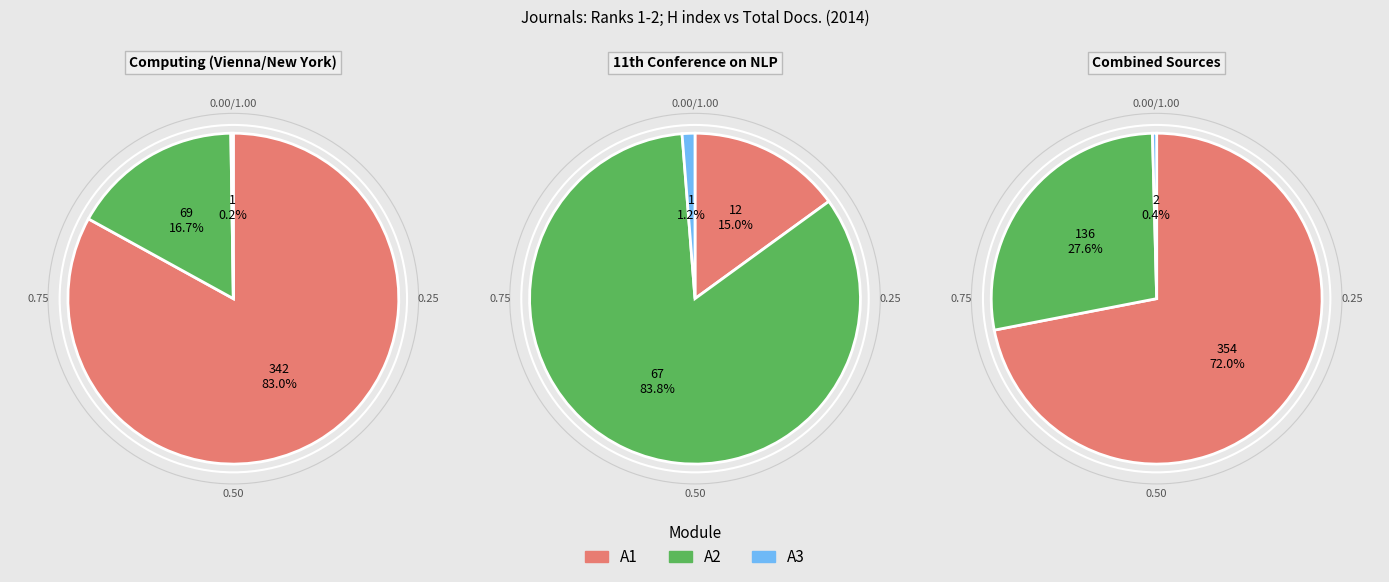

True or false: H index accounts for 15% of the total.

True